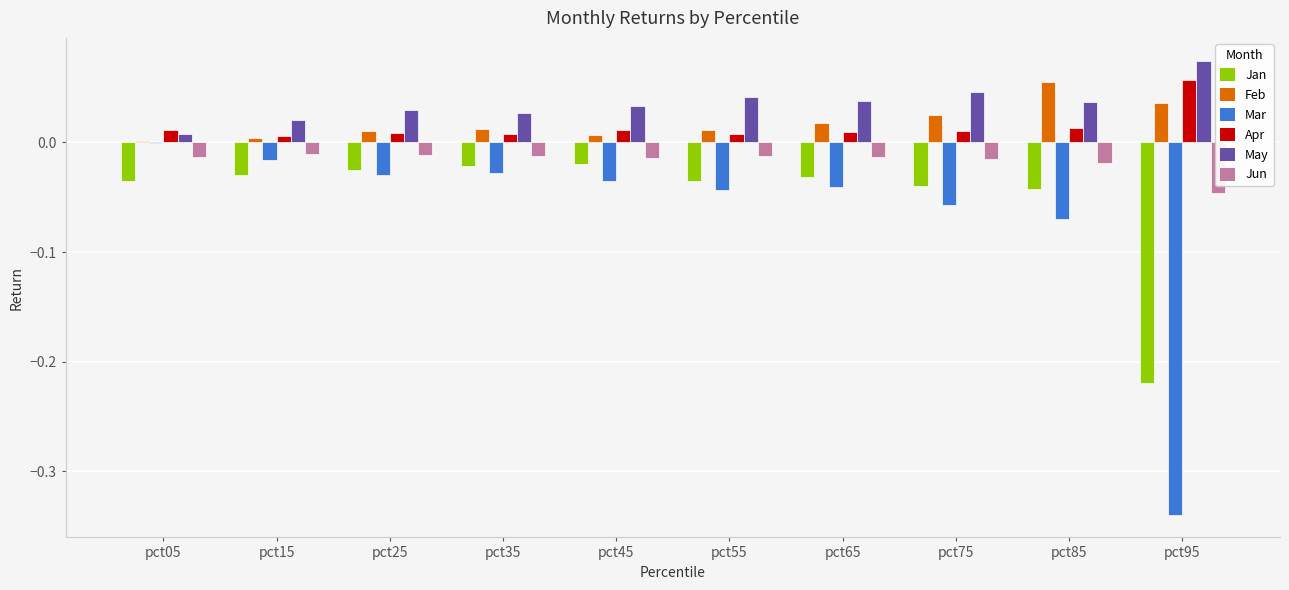

Which series changed the most between pct55 and pct85?

Feb